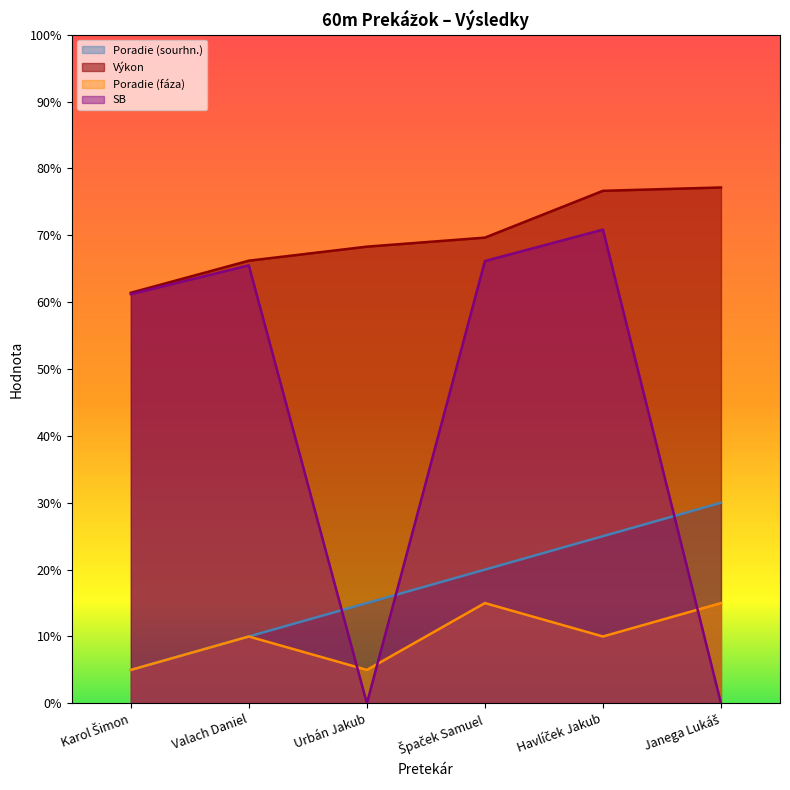

How many values in the Poradie (fáza) series exceed 2?

2